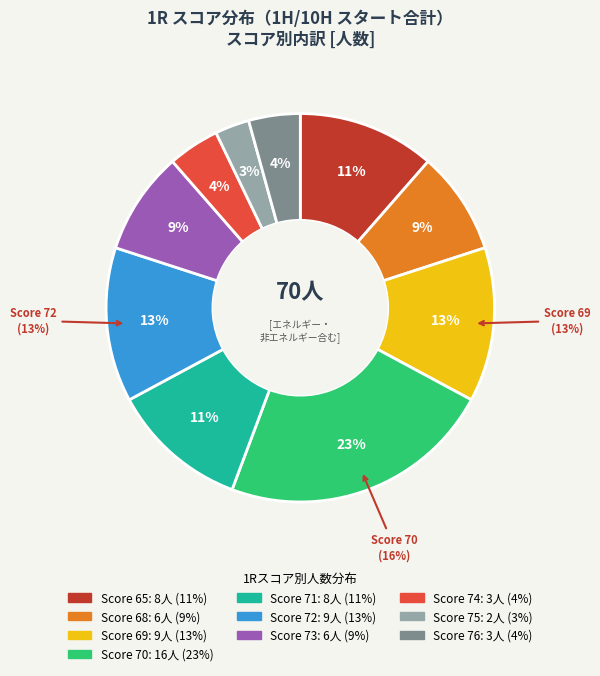

Is there any slice that represents more than half of the pie?

No